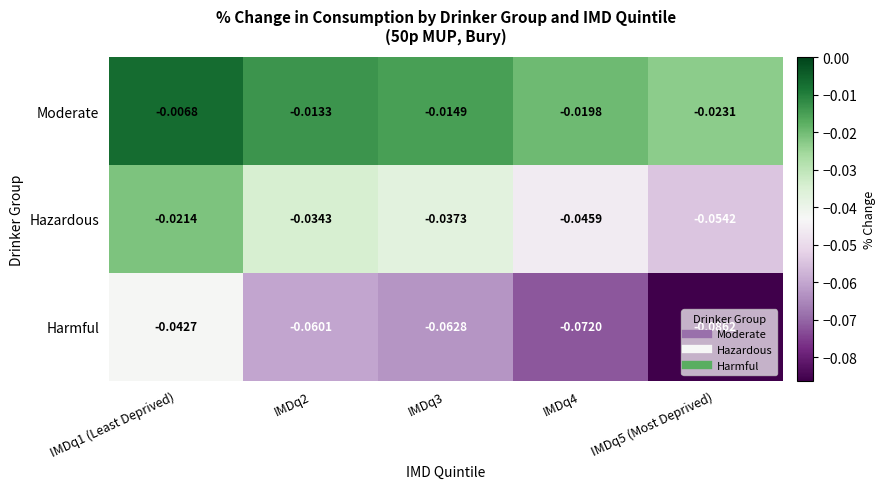

At IMDq3, list the series in order from smallest to largest.

Harmful, Hazardous, Moderate